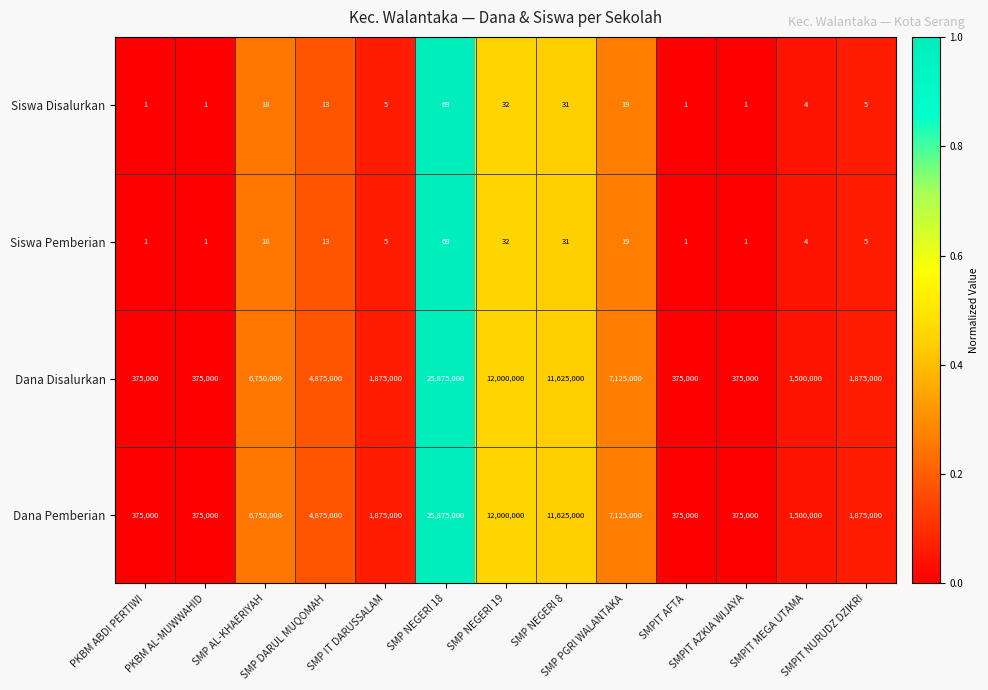

At which category does the chart reach its peak across all series?

SMP NEGERI 18